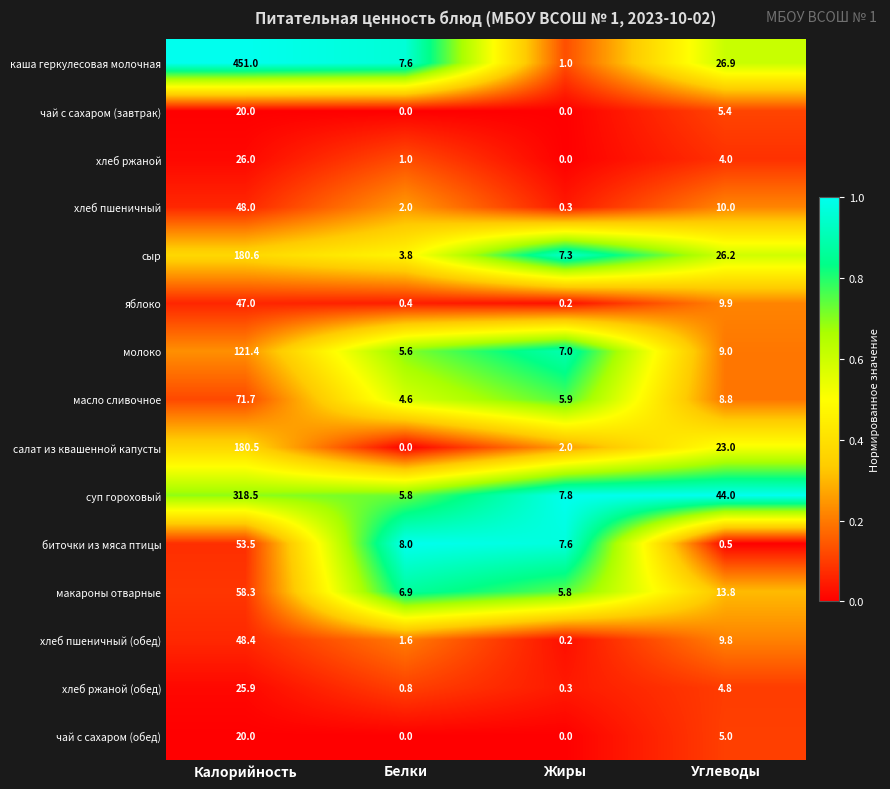

Which series has the largest total across all categories?

каша геркулесовая молочная